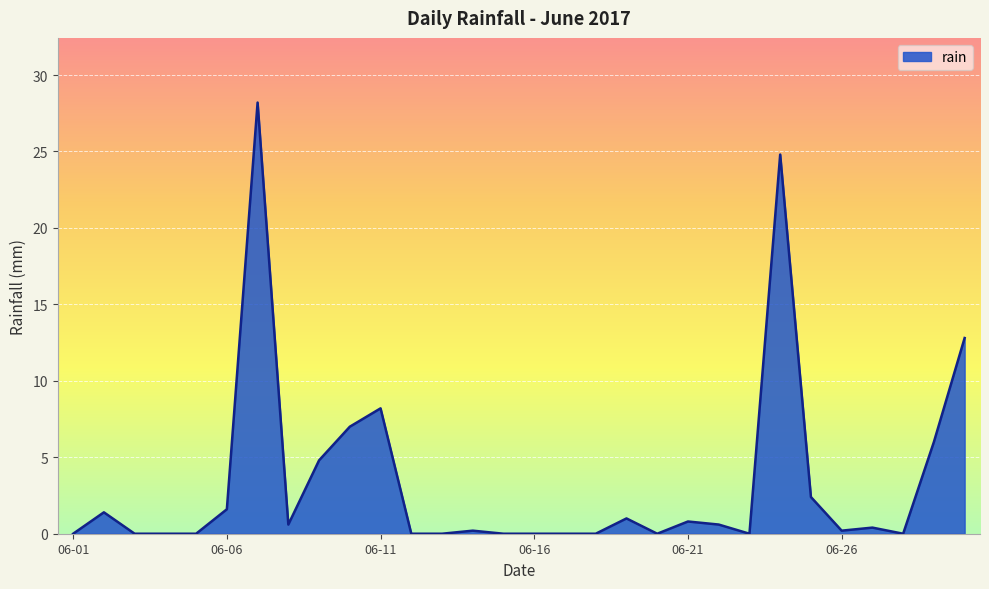

Reading left to right, list all the values displayed in this chart.

0.0	1.4	0.0	0.0	0.0	1.6	28.2	0.6	4.8	7.0	8.2	0.0	0.0	0.2	0.0	0.0	0.0	0.0	1.0	0.0	0.8	0.6	0.0	24.8	2.4	0.2	0.4	0.0	6.0	12.8